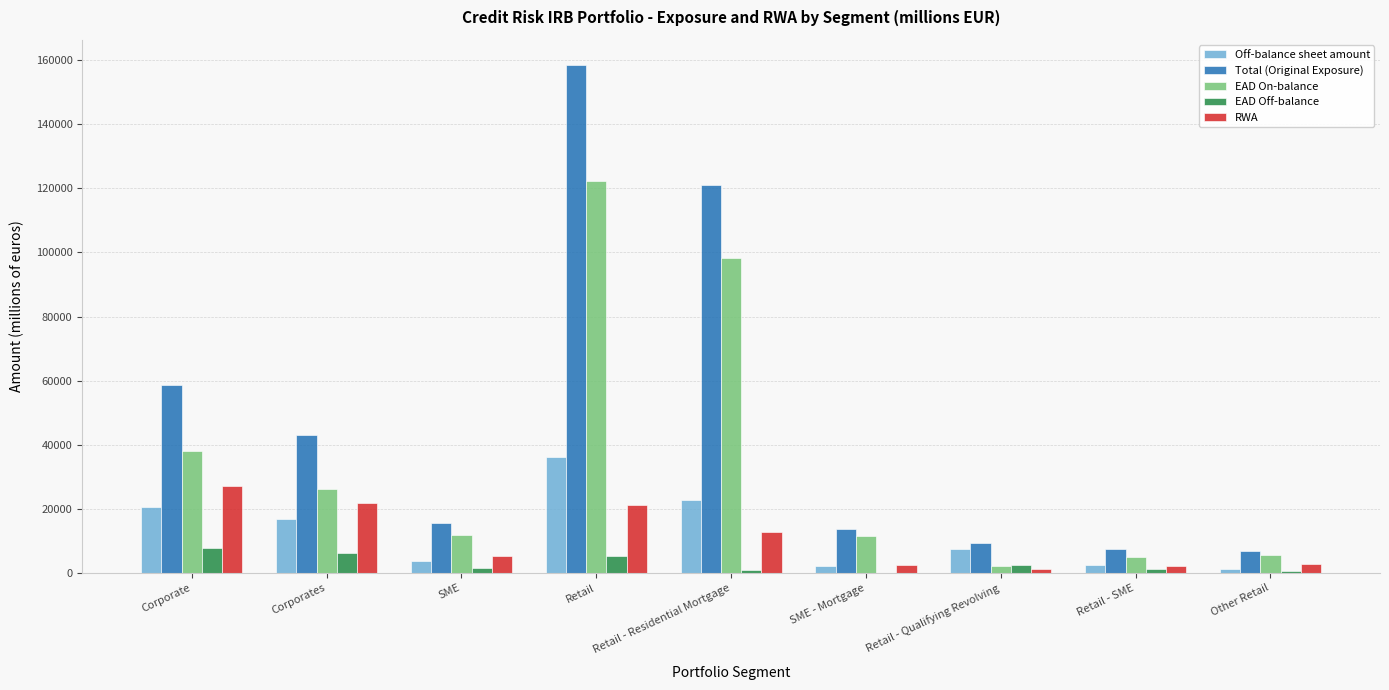

At which category does the chart reach its peak across all series?

Retail